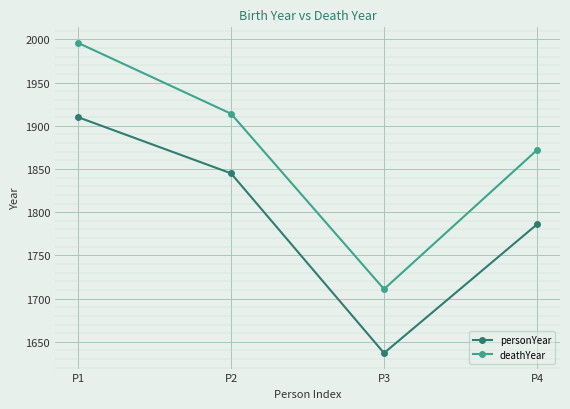

What is the sum of the personYear values at P1 and P2?

3755